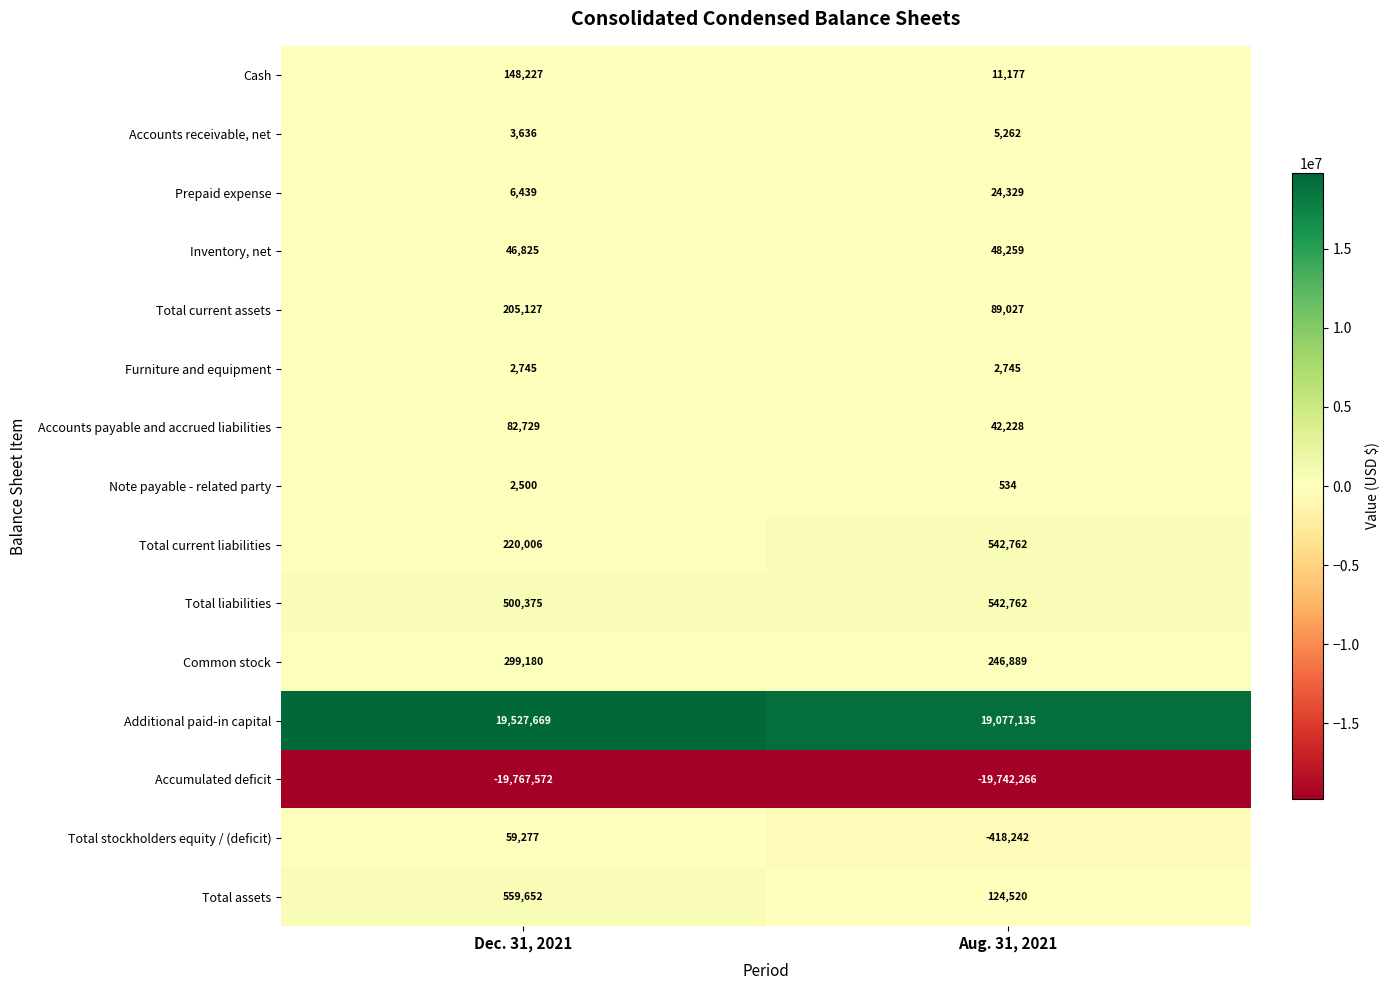

At which label is Total liabilities closest to 521568?

Dec. 31, 2021